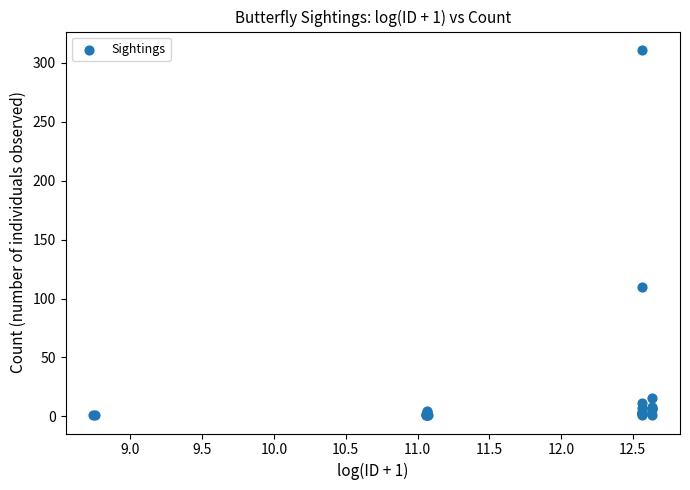

What Y value in the scatter plot is closest to 156?

110